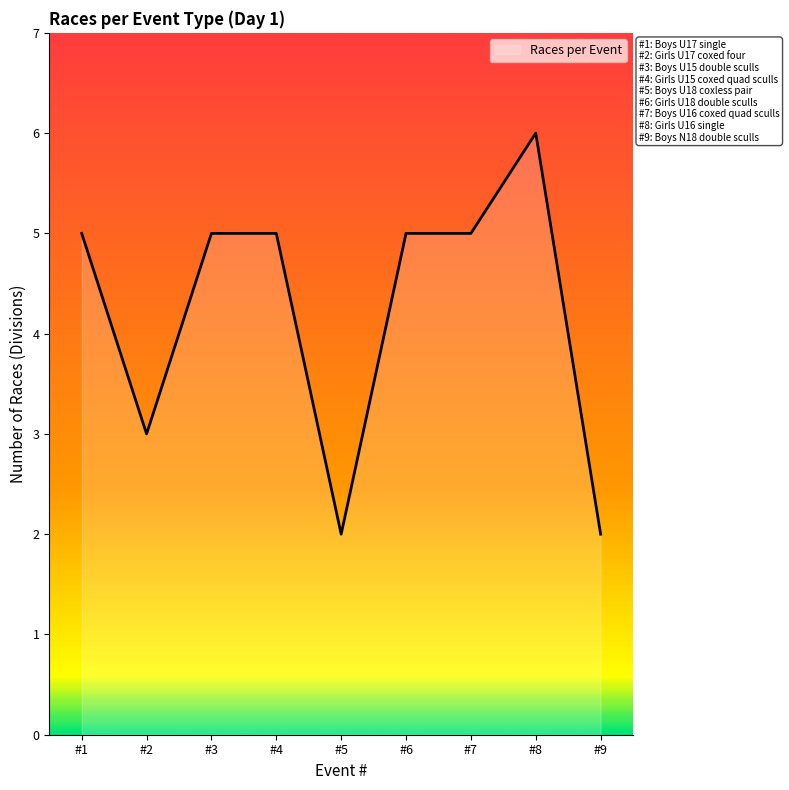

What is the change in value from #4 to #8?

+1